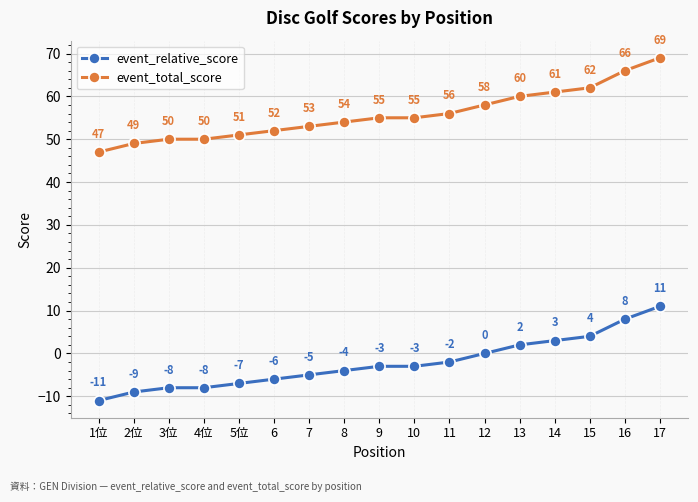

Which category has the lowest value across all series?

1位